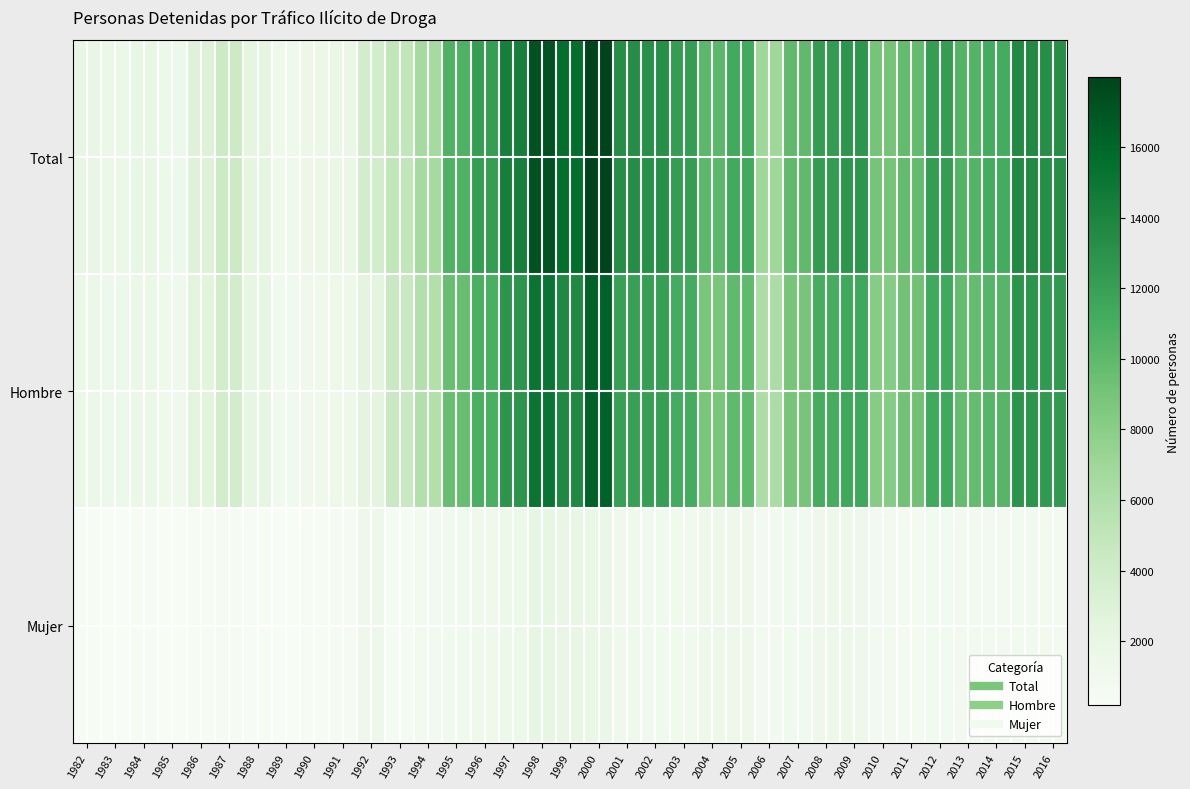

Between 1994 and 2006, which is larger?

2006